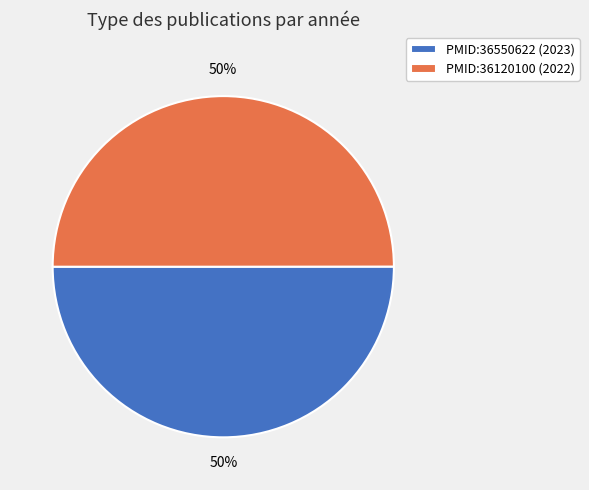

To the nearest percent, what is the combined percentage of PMID:36550622 (2023) and PMID:36120100 (2022)?

100%